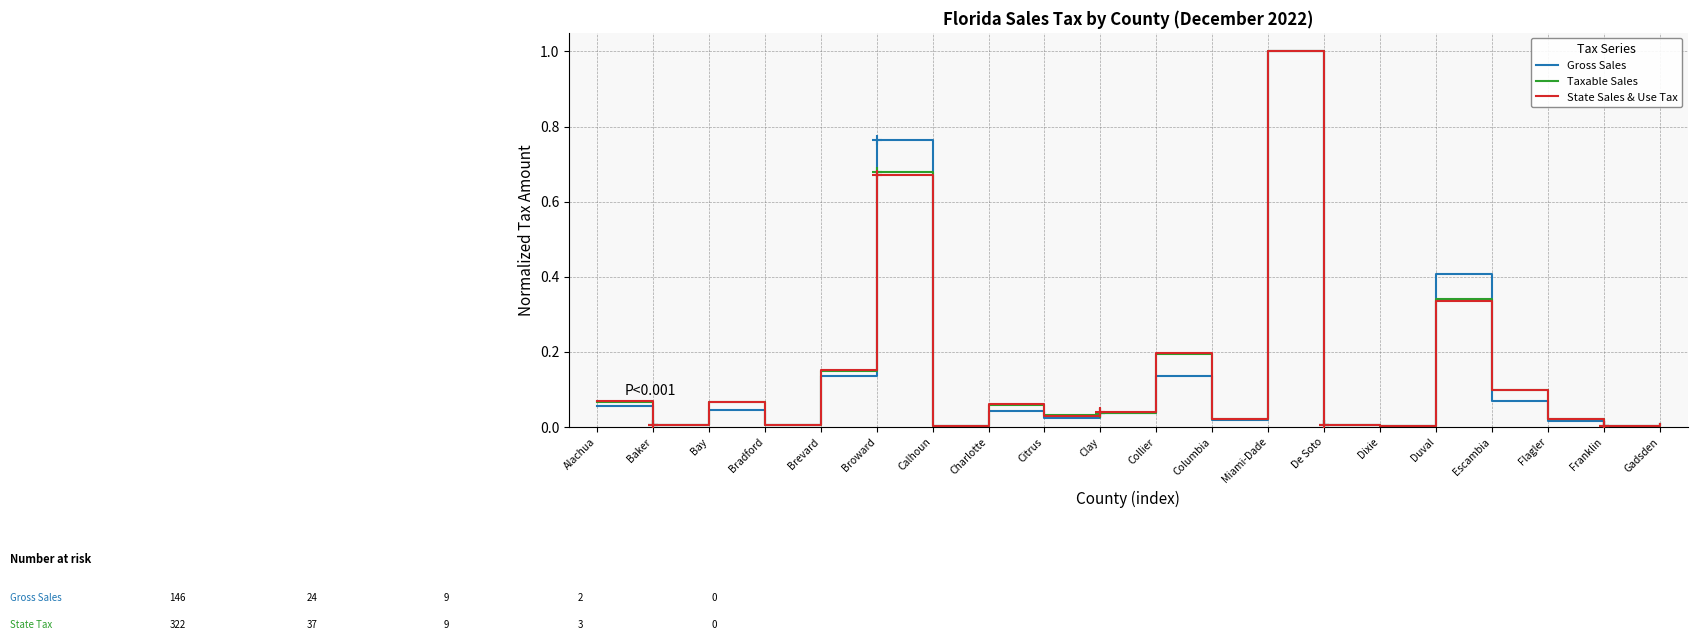

Between Clay and Collier, which series saw the biggest shift?

State Sales & Use Tax